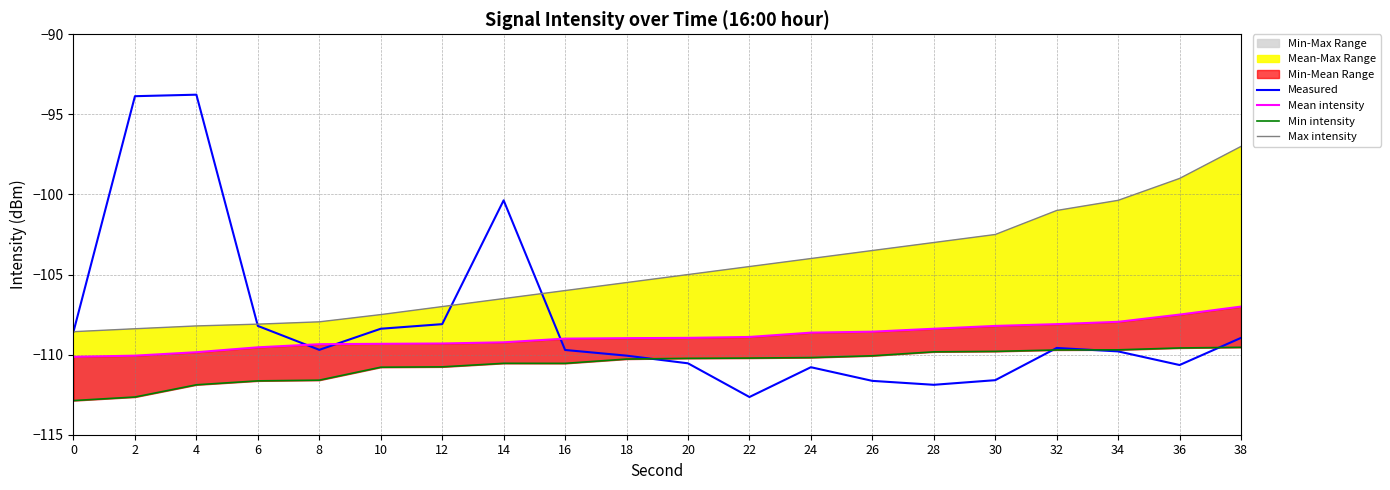

What is the maximum value for Measured?

-93.8